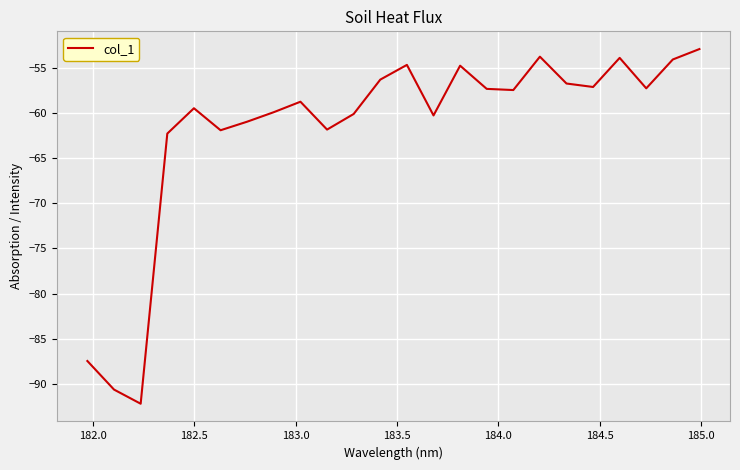

What is the smallest value displayed?

-92.2